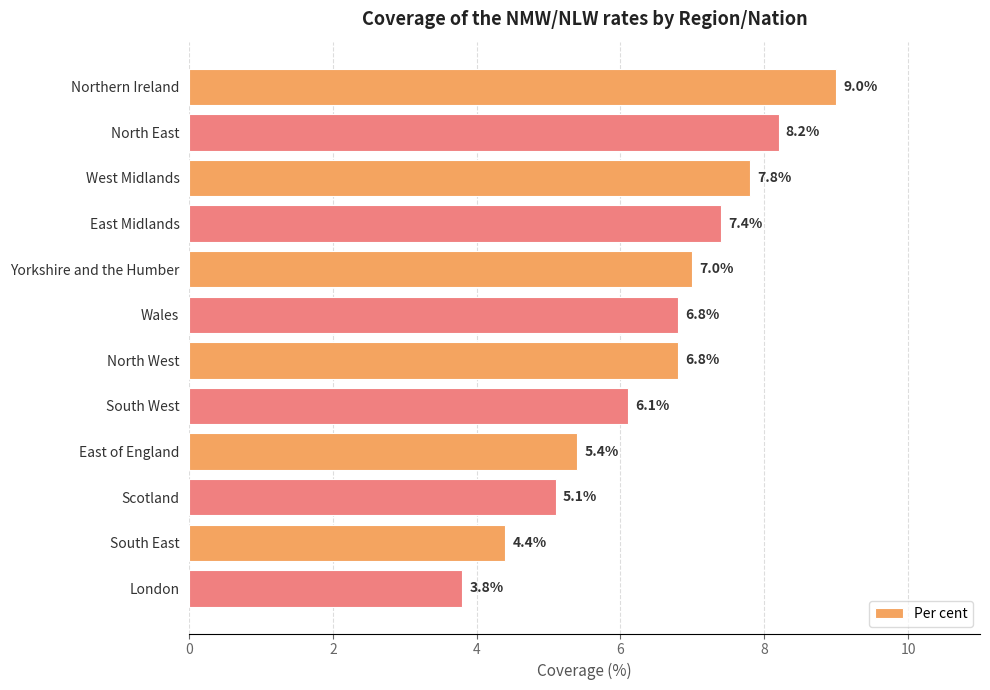

What is the approximate value at Northern Ireland?

9.0